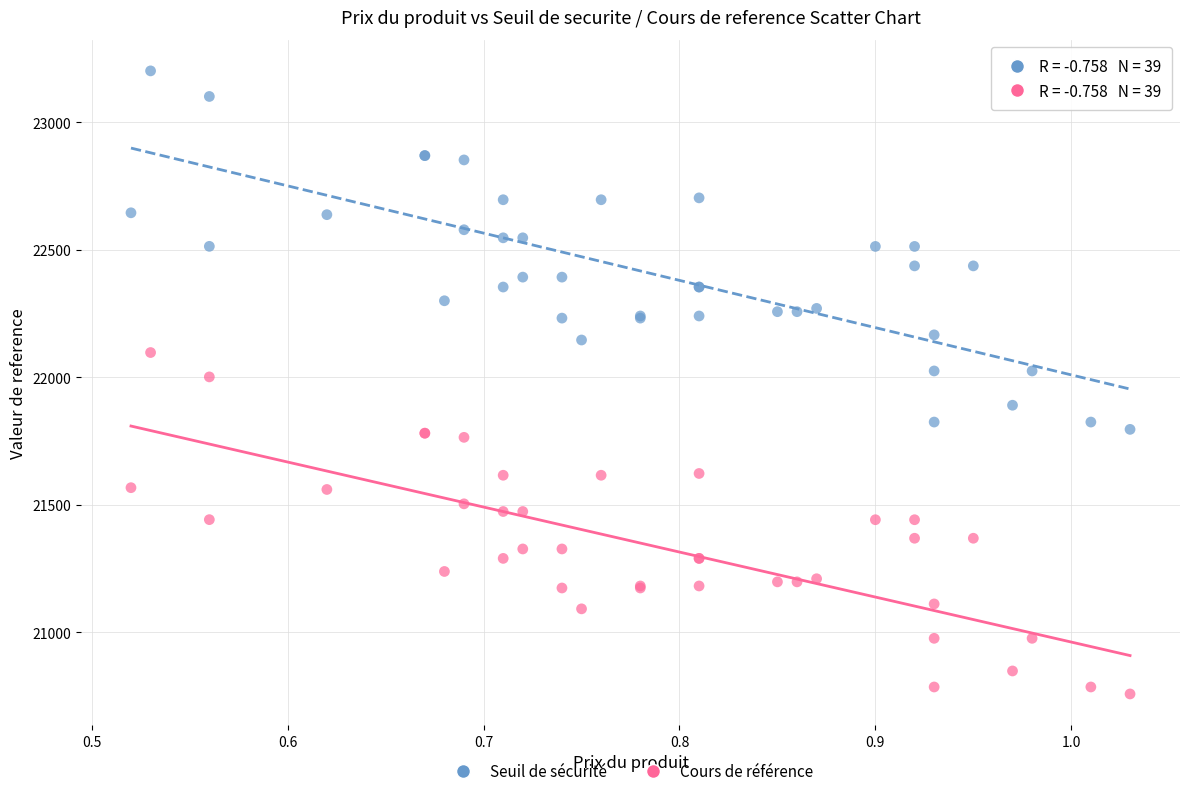

Which series contains the highest Y value?

Seuil de sécurité